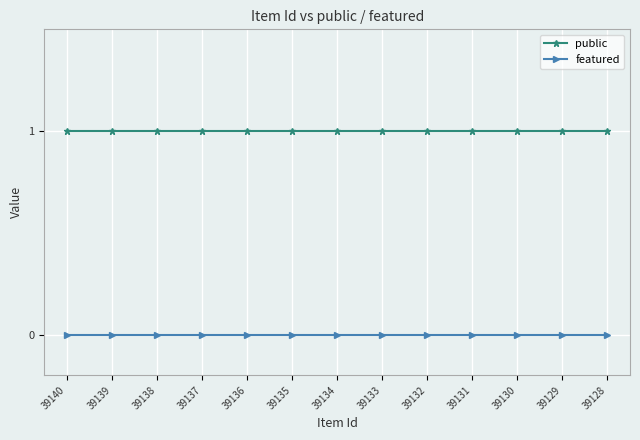

Reading left to right, transcribe all the data shown in this chart.

public: 39140=1	39139=1	39138=1	39137=1	39136=1	39135=1	39134=1	39133=1	39132=1	39131=1	39130=1	39129=1	39128=1
featured: 39140=0	39139=0	39138=0	39137=0	39136=0	39135=0	39134=0	39133=0	39132=0	39131=0	39130=0	39129=0	39128=0